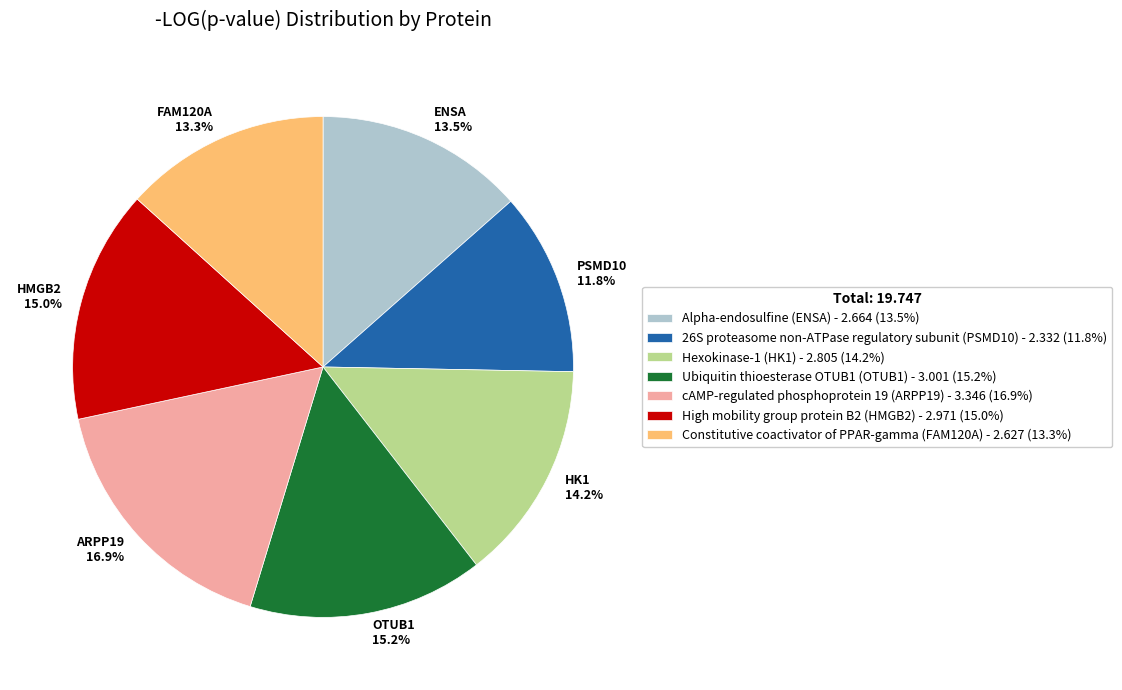

What is the ratio of the value at PSMD10 11.8% to the value at ARPP19 16.9%?

0.7